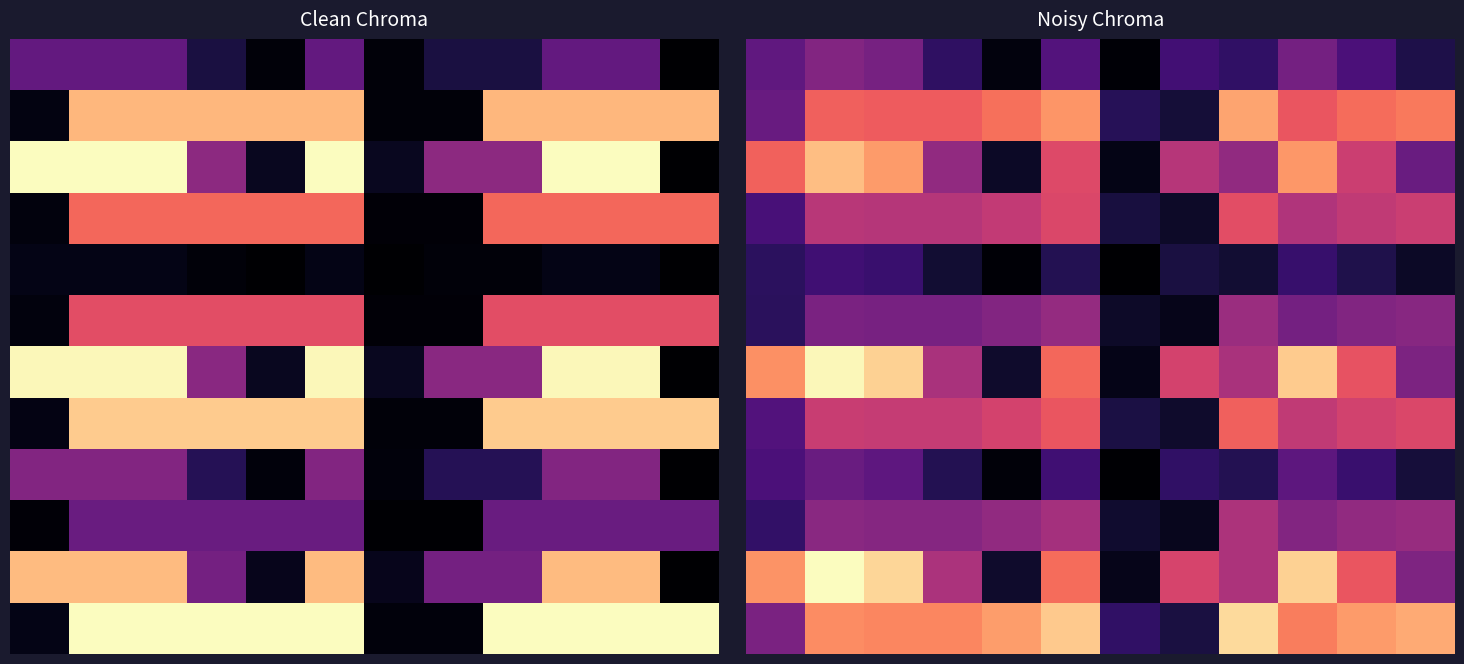

At which category does the chart reach its peak across all series?

1